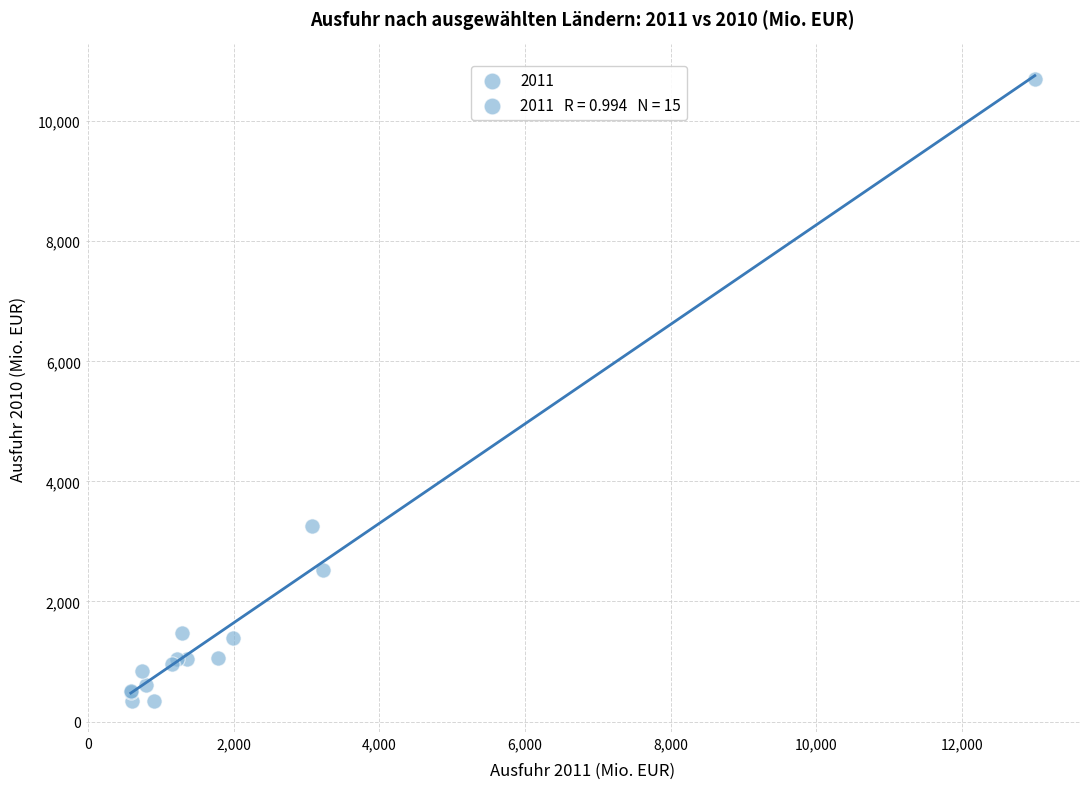

What Y value in the scatter plot is closest to 5520?

3248.7